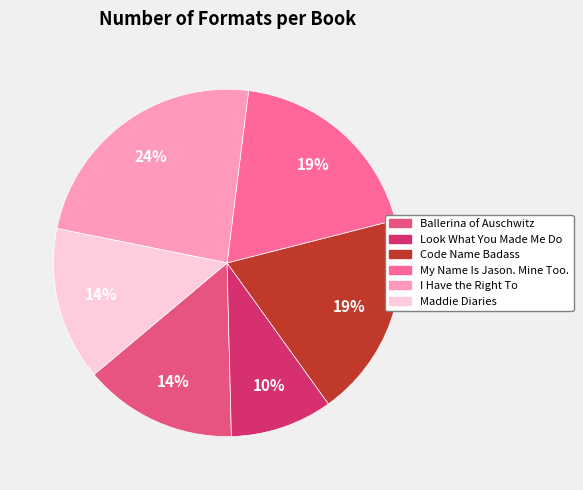

Does Code Name Badass represent more than half of the total?

No